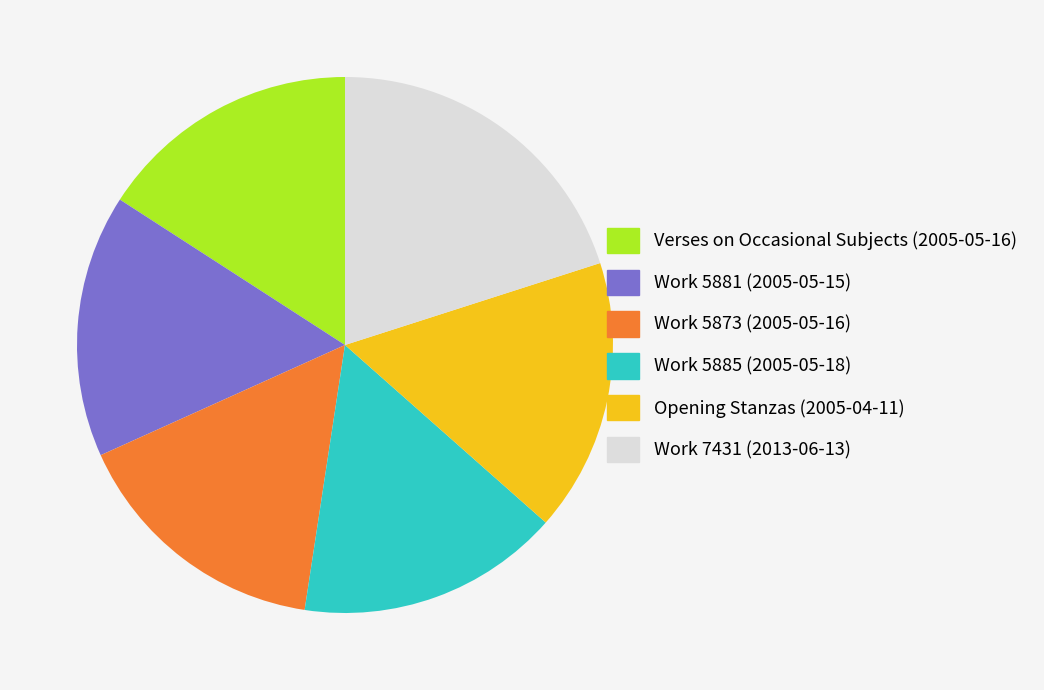

Approximately how many times larger is the value at Verses on Occasional Subjects (2005-05-16) compared to Opening Stanzas (2005-04-11)?

1.0